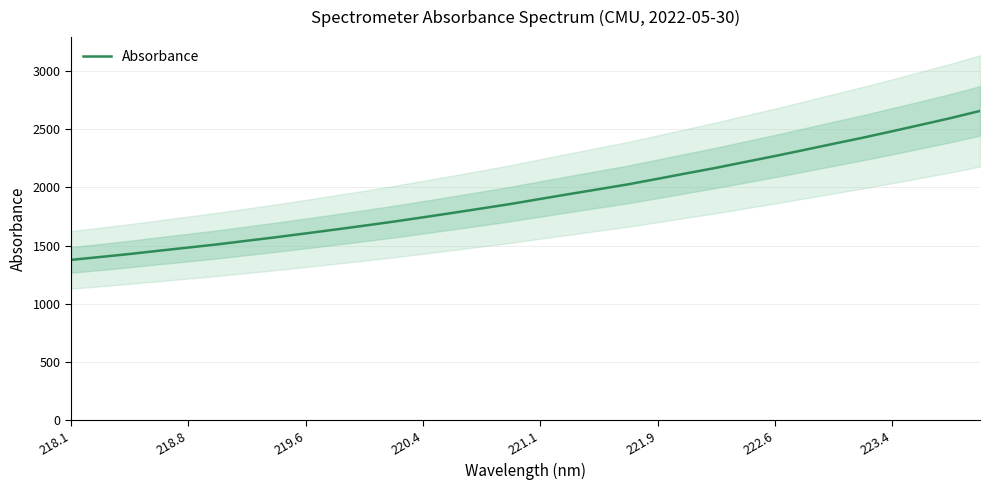

The Absorbance series shows 3730.9 at 221.9. True or false?

False